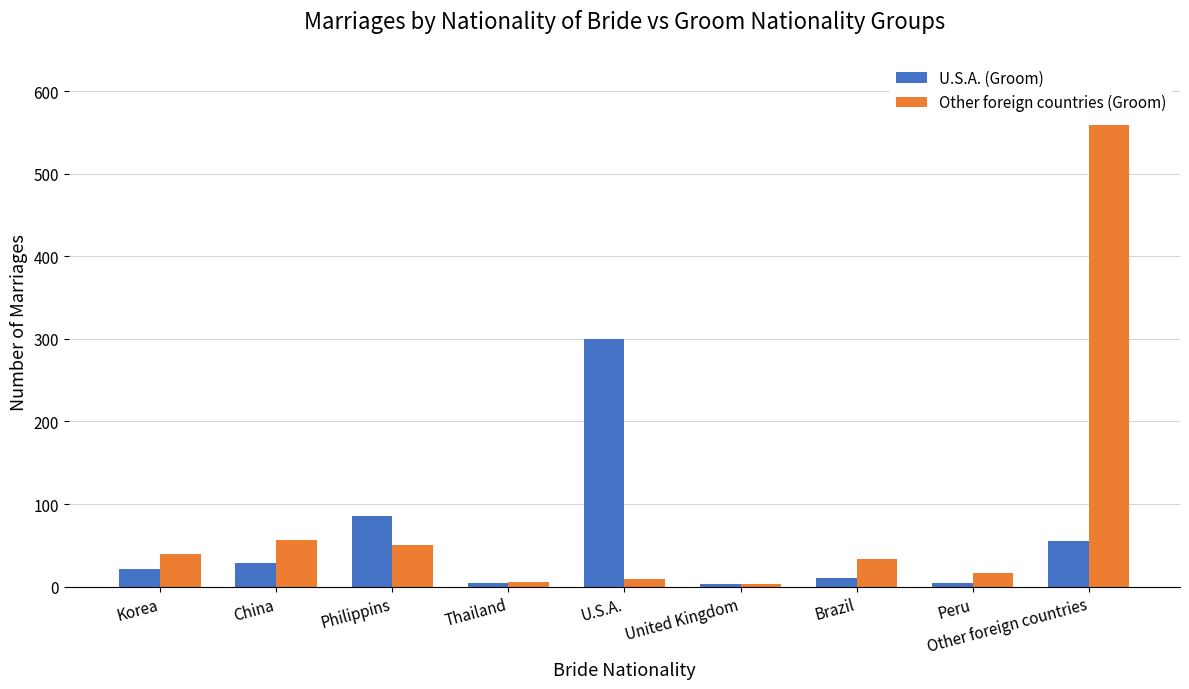

Which series changed the most between Brazil and Other foreign countries?

Other foreign countries (Groom)